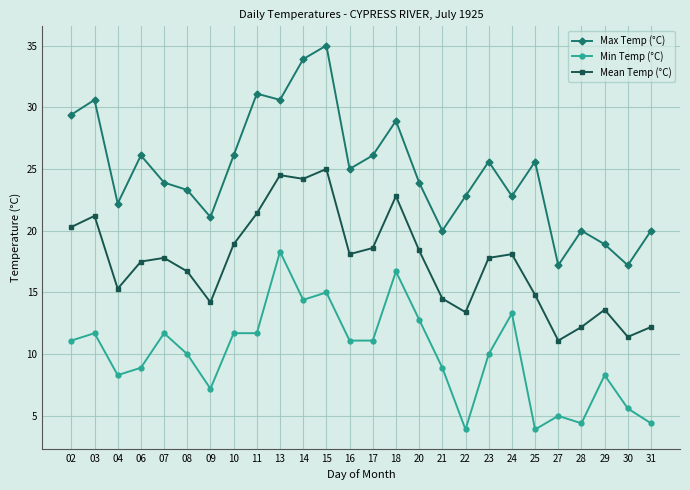

At 28, list the series in order from smallest to largest.

Min Temp (°C), Mean Temp (°C), Max Temp (°C)